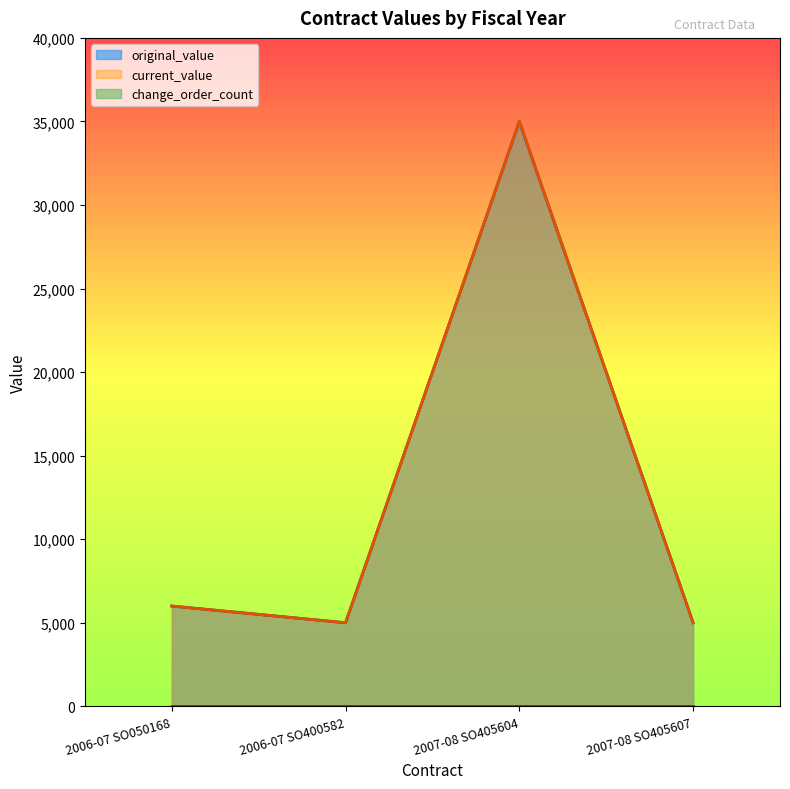

Does the chart display data point markers on the line(s)?

No